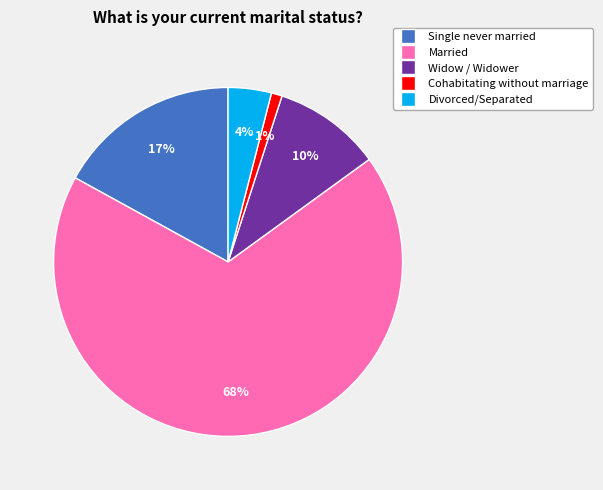

Rank the categories by value from highest to lowest.

Married, Single never married, Widow / Widower, Divorced/Separated, Cohabitating without marriage